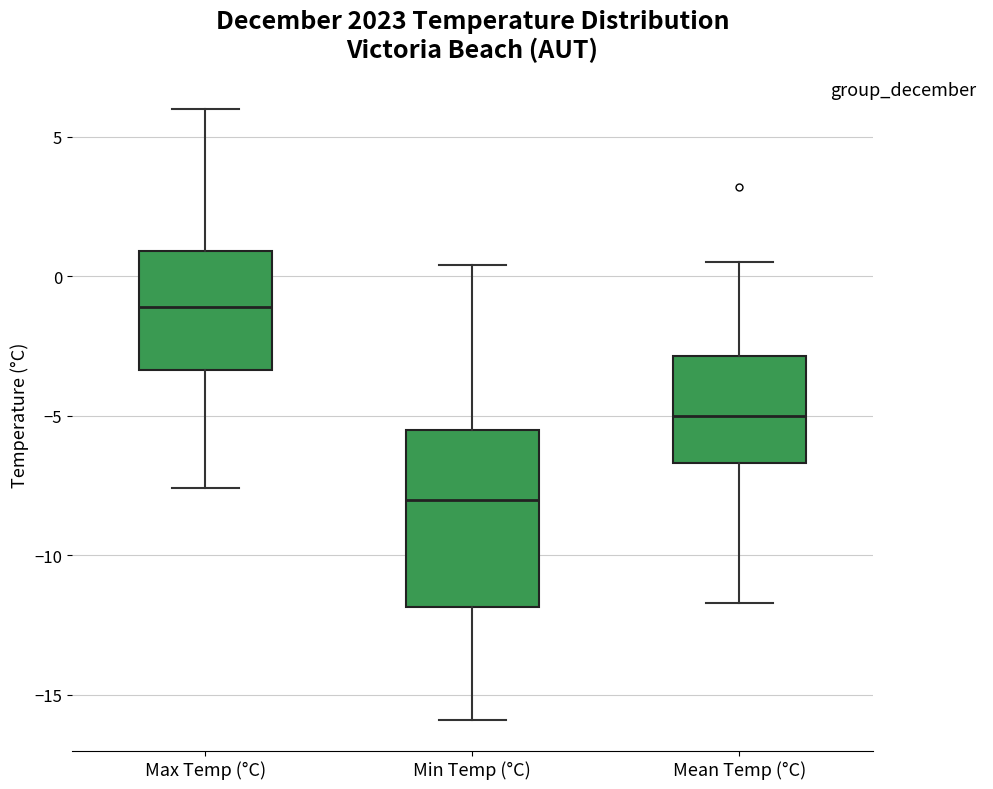

Reading left to right, transcribe this box plot: for each box, give where its median line is, the range the box spans, and where its two whiskers end, as read against the y-axis. The values are not printed on the chart, so give them approximately, as read against the axis.

Max Temp (°C): median -1.0, box -3.5 to 1.0, whiskers -7.5 to 6.0
Min Temp (°C): median -8.0, box -12.0 to -5.5, whiskers -16.0 to 0.5
Mean Temp (°C): median -5.0, box -6.5 to -3.0, whiskers -11.5 to 0.5